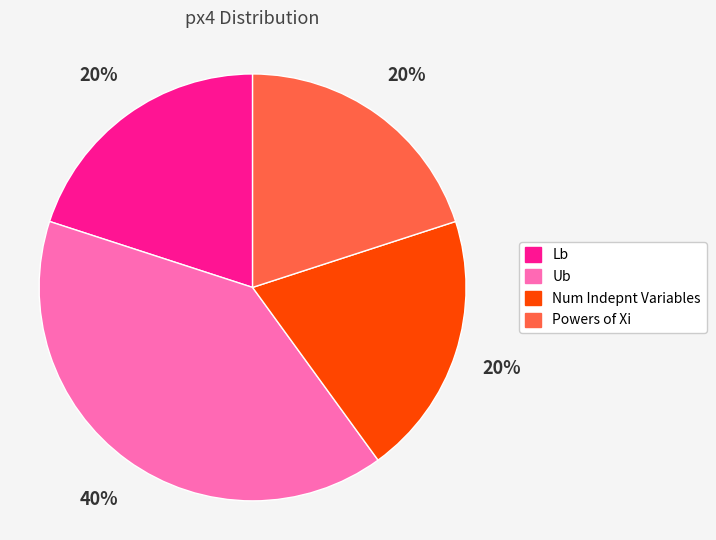

The Ub slice represents 46% of the pie. True or false?

False